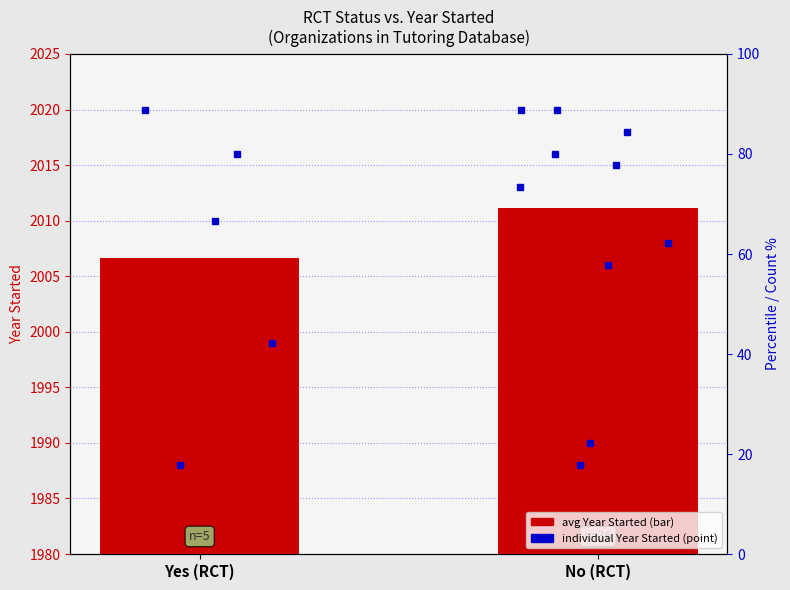

At which category does the chart reach its peak across all series?

No (RCT)